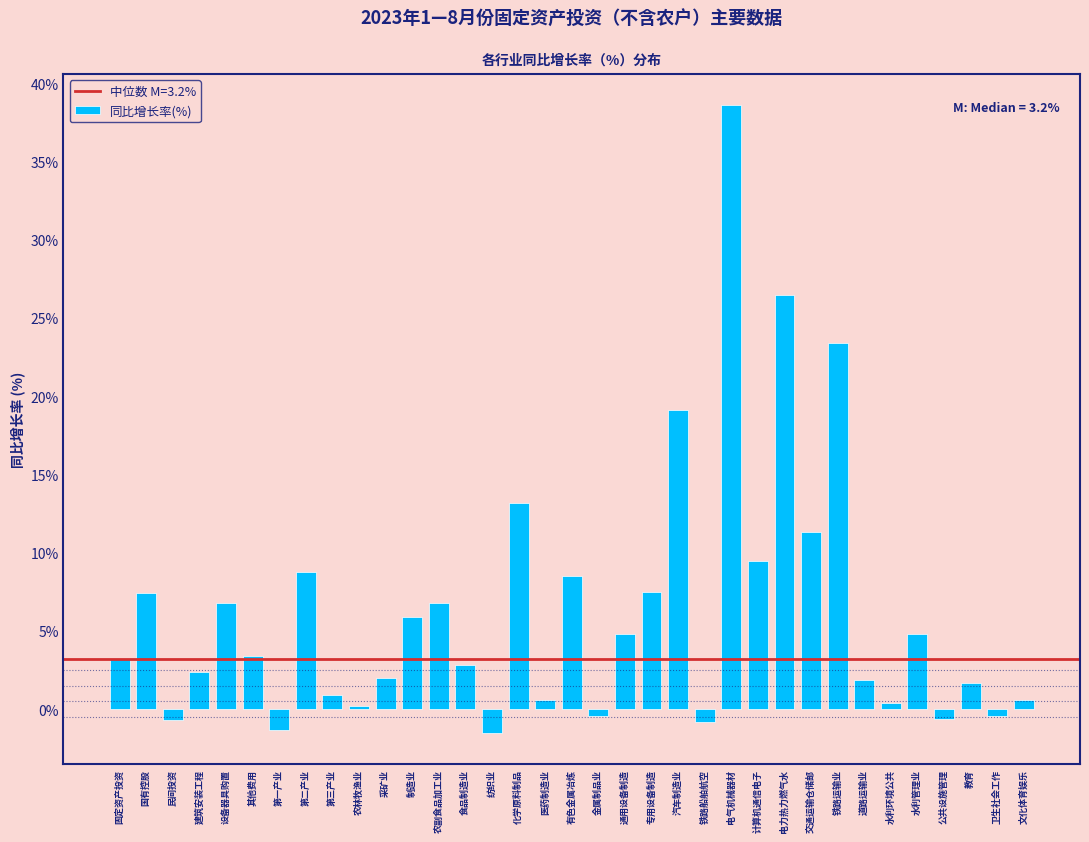

What is the approximate value at 设备器具购置?

6.8